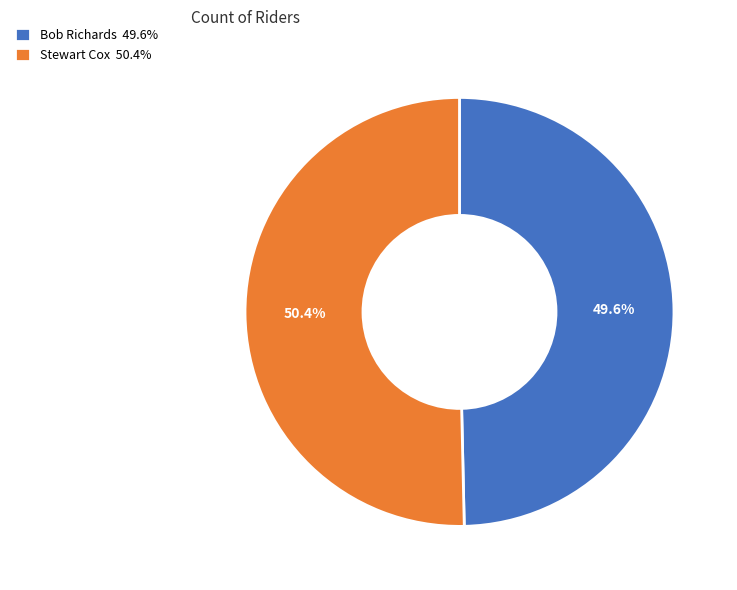

Approximately how many times larger is the value at Stewart Cox compared to Bob Richards?

1.0